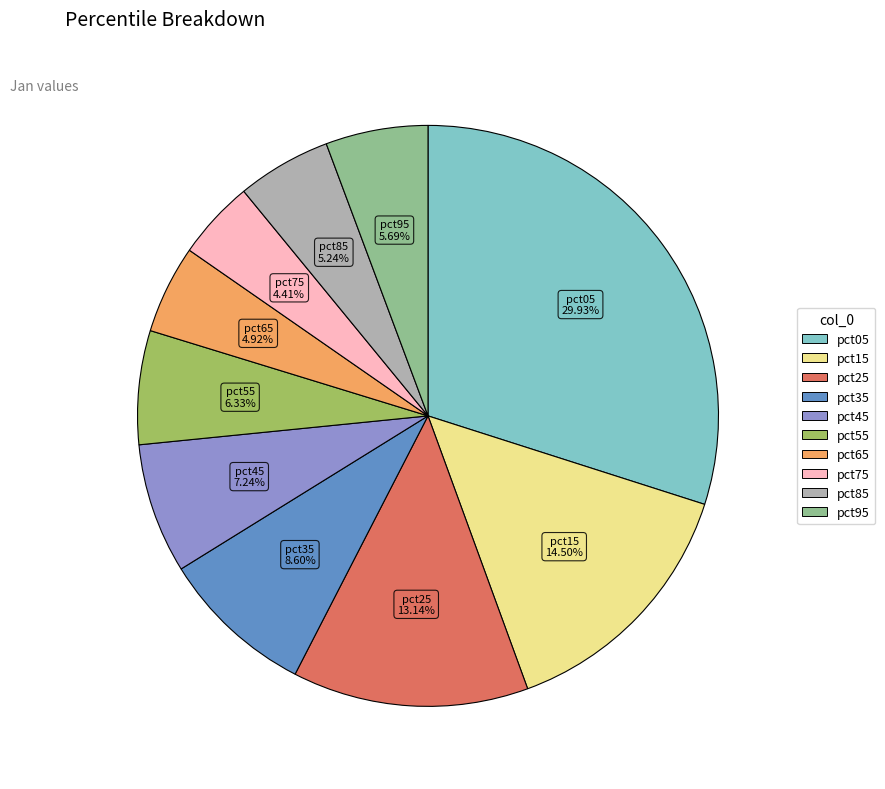

To the nearest percent, what is the combined percentage of pct55 and pct15?

21%